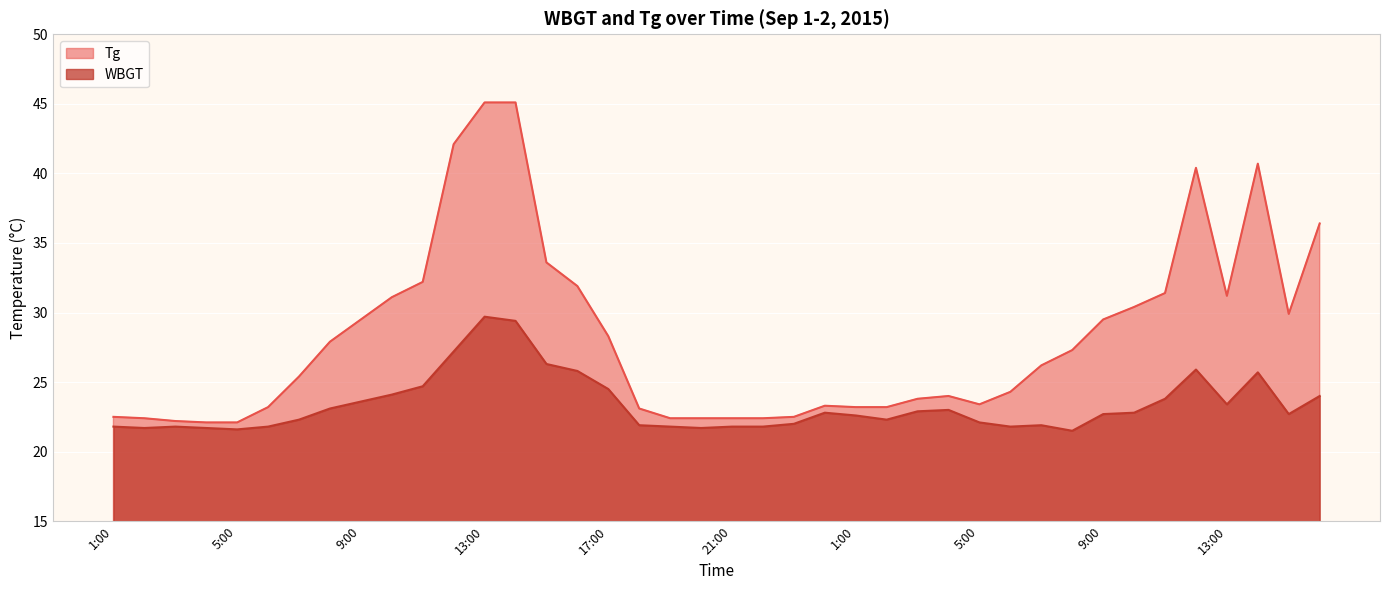

What is the value of the WBGT point at the 1st from the left?

21.8